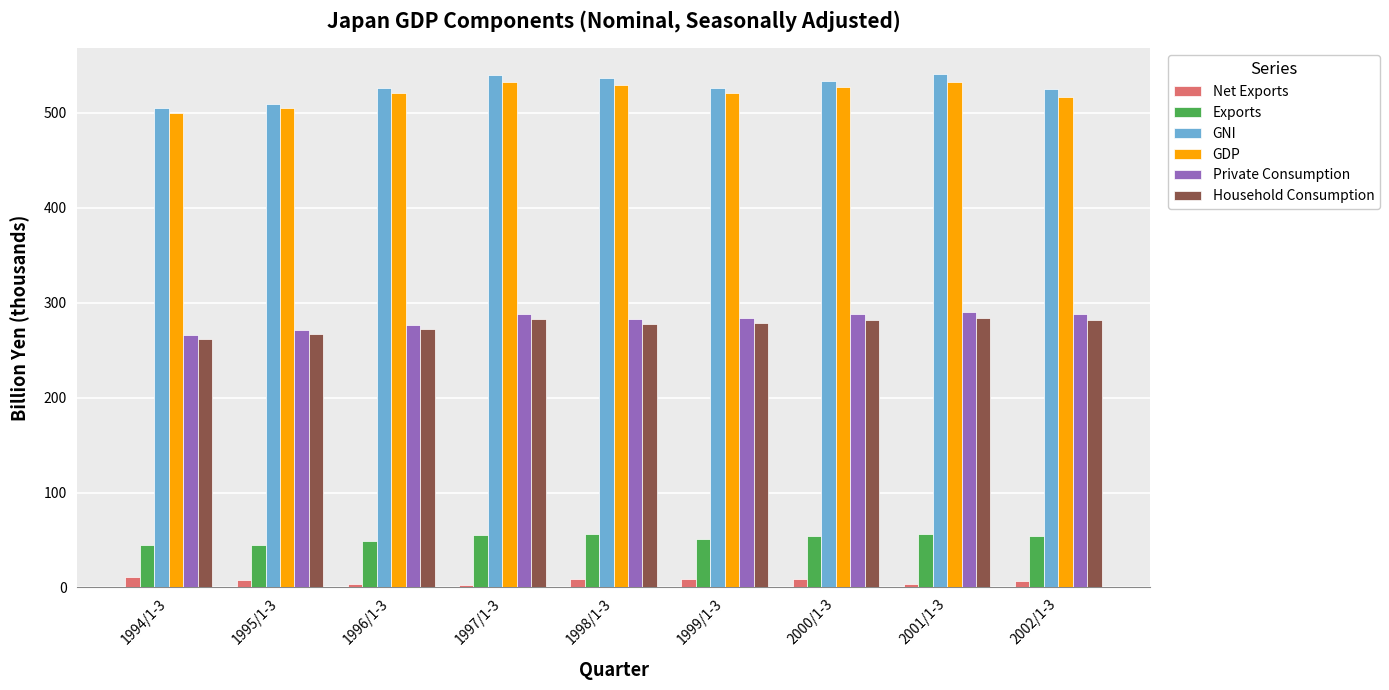

What is the sum of all Exports values?

466.6